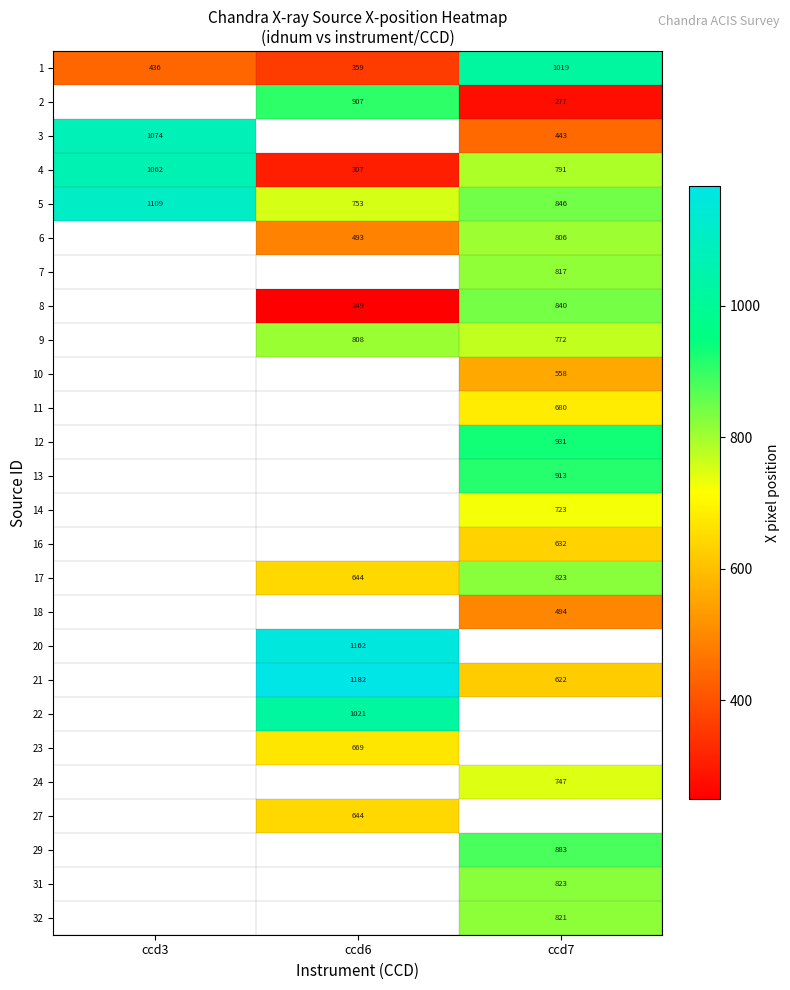

Between ccd6 and ccd7, which series saw the biggest shift?

1